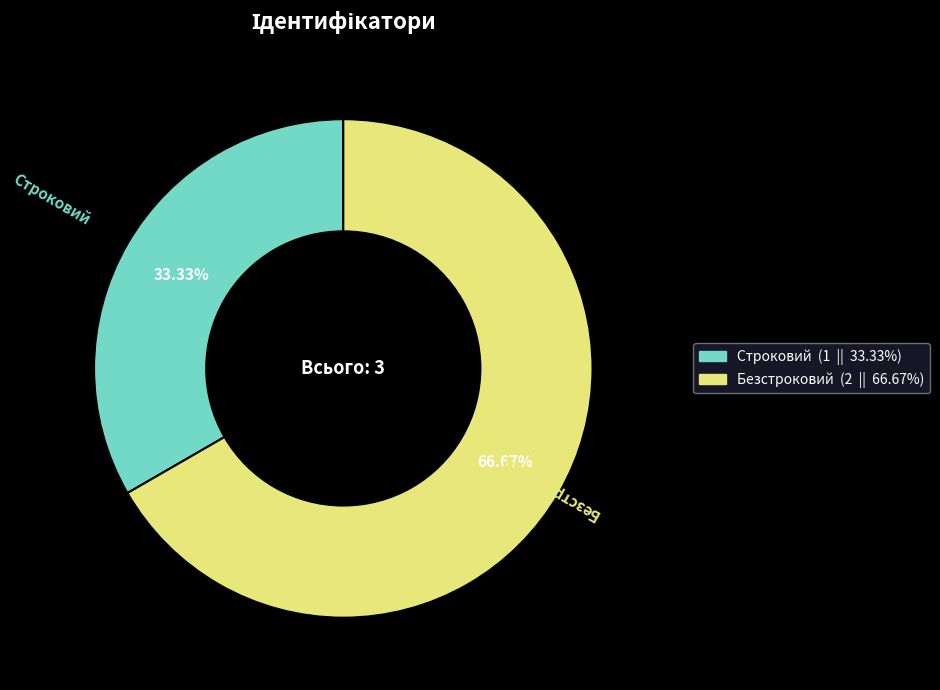

Is it true that Строковий is 33% of the pie?

True